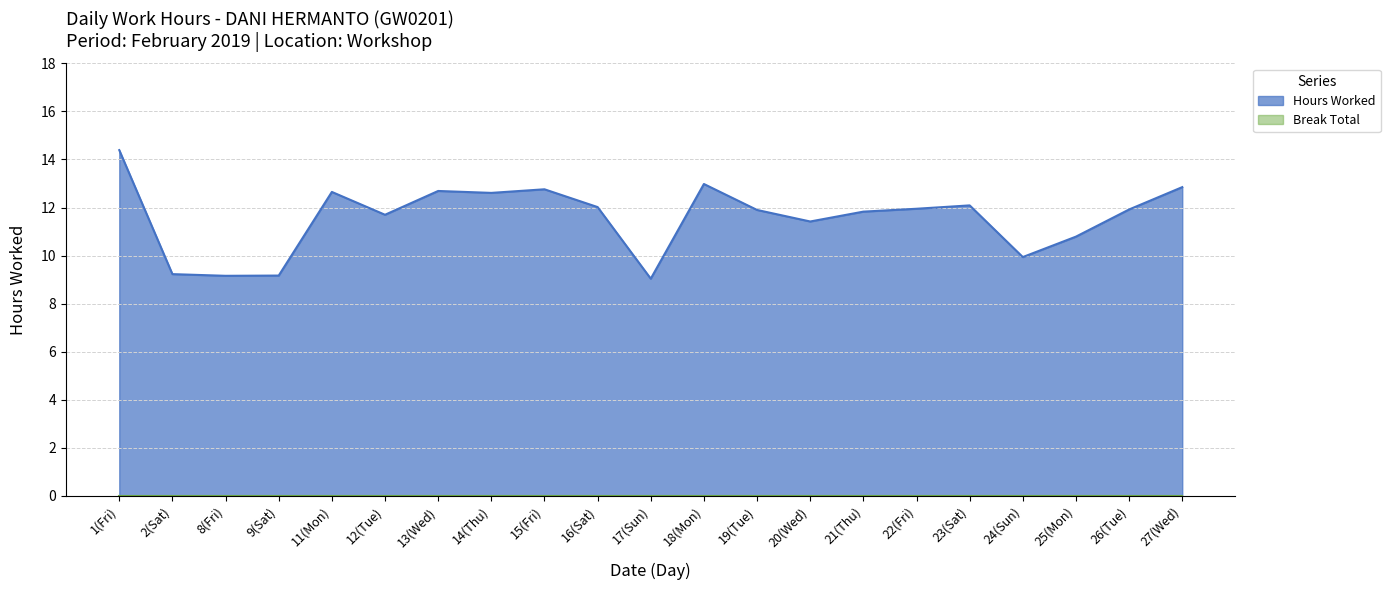

What value does the data have at 12(Tue)?

11.7